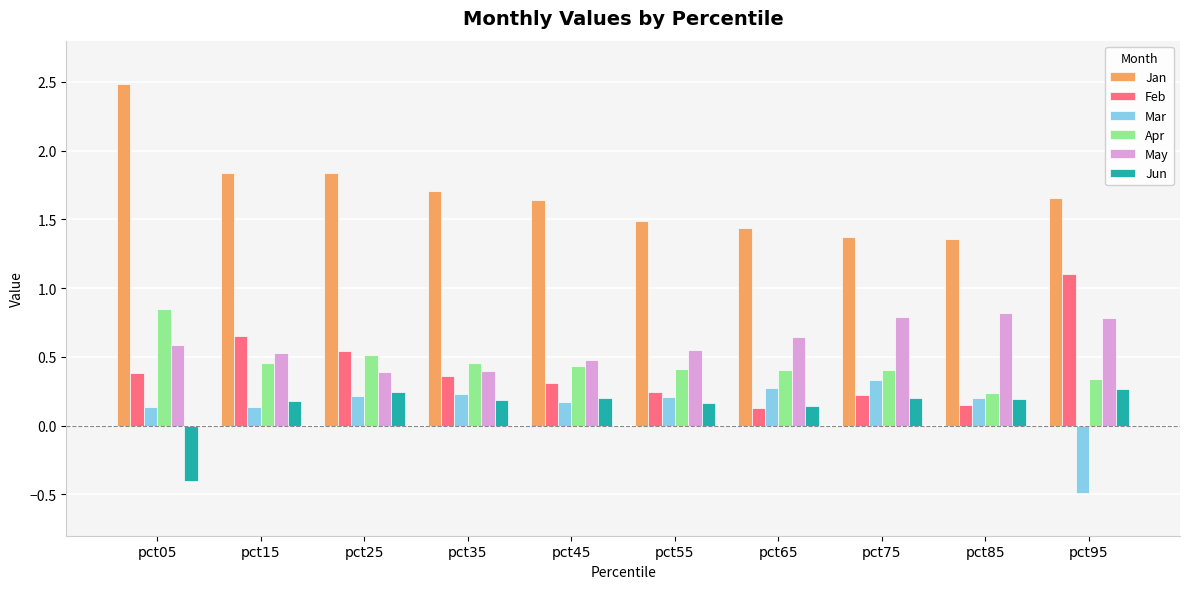

What are all the series names shown in the legend?

Jan, Feb, Mar, Apr, May, Jun